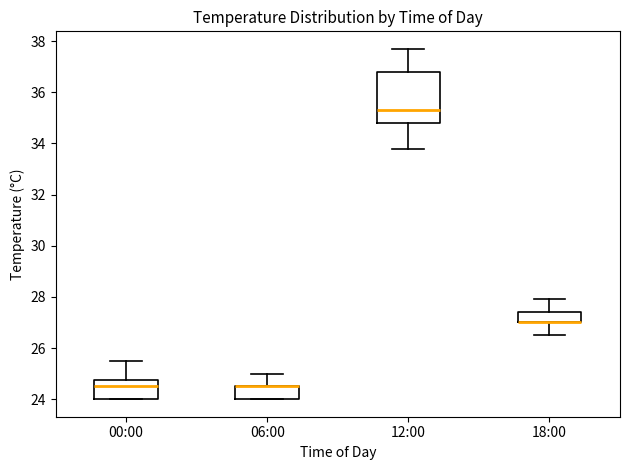

Reading left to right, read every box against the y-axis: the position of its median line, the range the box covers, and the ends of its whiskers. The values are not printed on the chart, so give them approximately, as read against the axis.

00:00: median 24.6, box 24.0 to 24.8, whiskers 24.0 to 25.6
06:00: median 24.6 (drawn on the box's upper edge), box 24.0 to 24.6, whiskers 24.0 to 25.0
12:00: median 35.4, box 34.8 to 36.8, whiskers 33.8 to 37.8
18:00: median 27.0 (drawn on the box's lower edge), box 27.0 to 27.4, whiskers 26.6 to 28.0